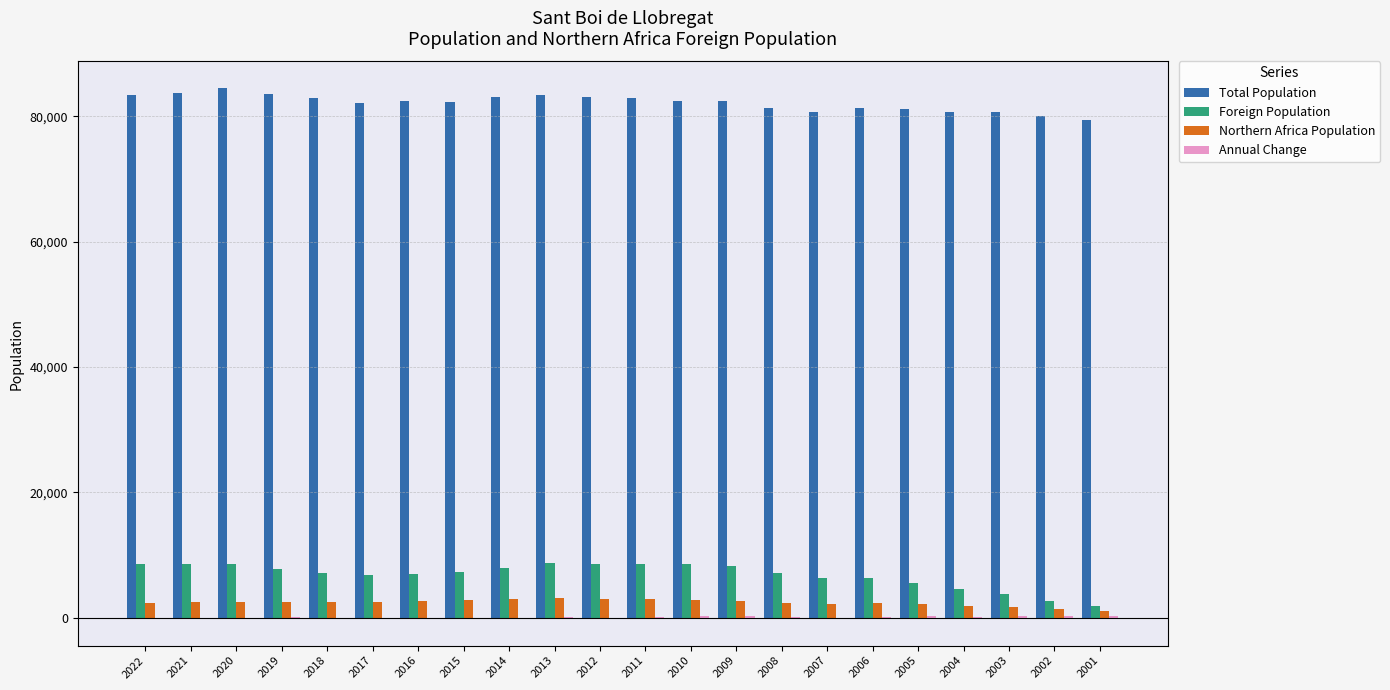

The Total Population series shows 120113 at 2022. True or false?

False